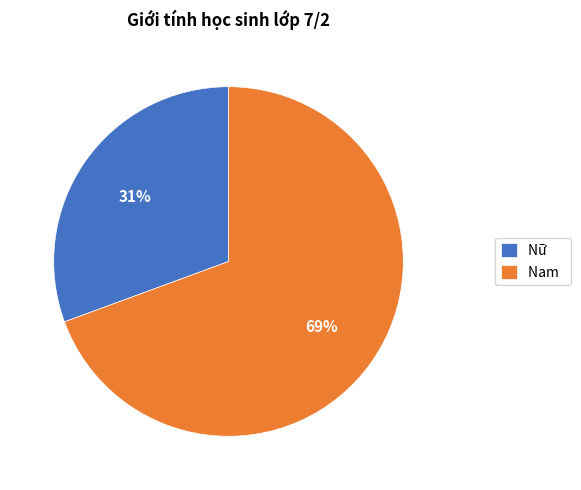

To the nearest percent, what portion does Nam represent?

69%